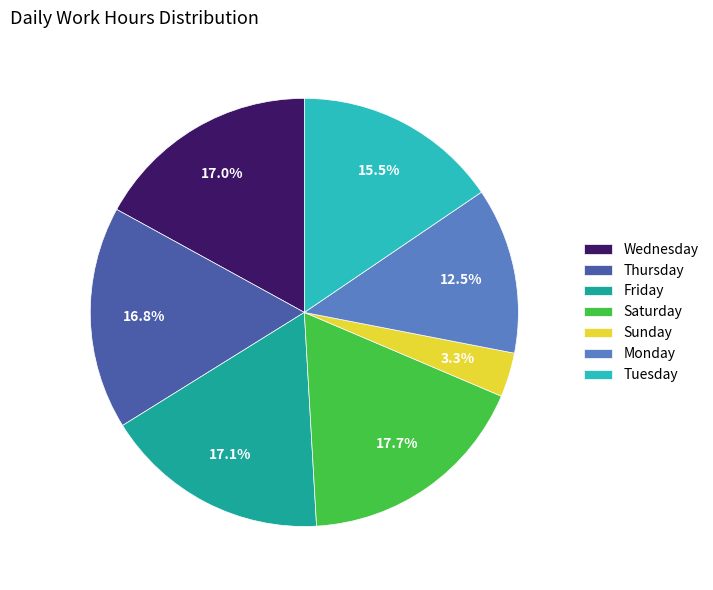

What percentage is NOT represented by Monday?

87.5%